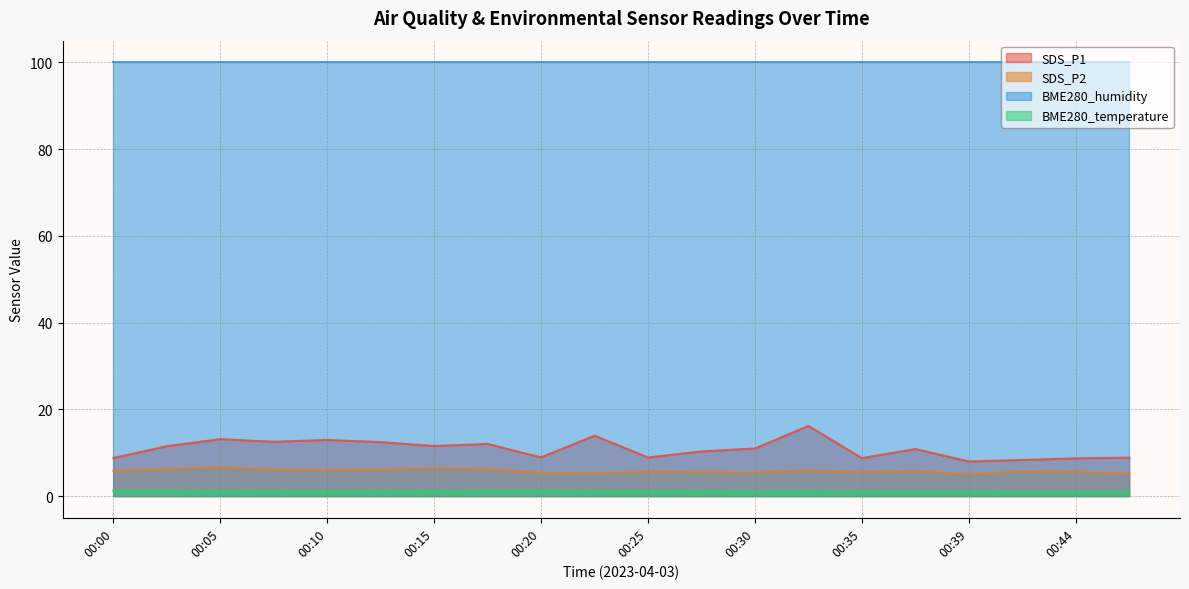

Rank the categories by SDS_P2 value from highest to lowest.

00:05, 00:15, 00:03, 00:17, 00:08, 00:13, 00:10, 00:32, 00:00, 00:37, 00:42, 00:25, 00:44, 00:27, 00:35, 00:30, 00:20, 00:22, 00:47, 00:39